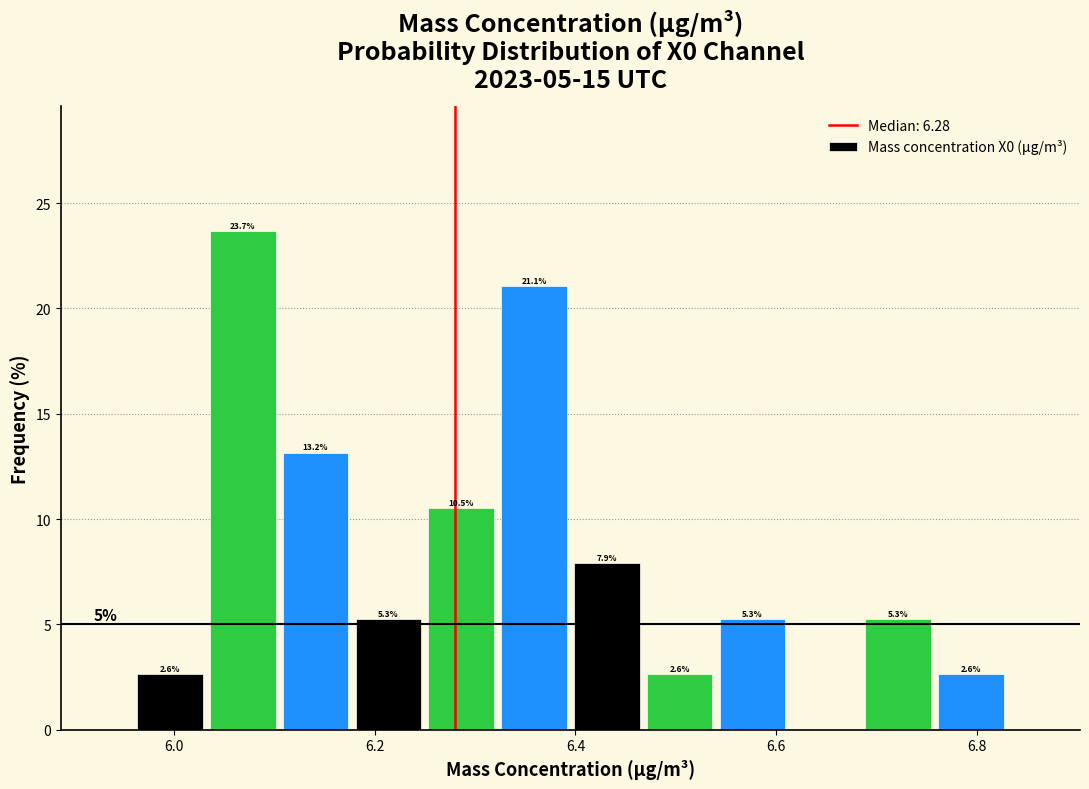

Around what value on the x-axis is the tallest bar? Give the approximate position of its centre, as read against the axis.

6.06